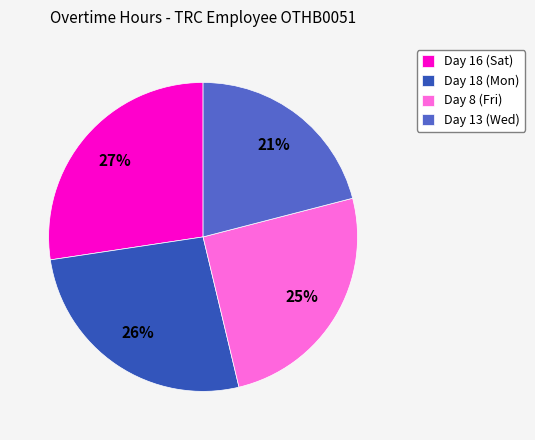

The Day 18 (Mon) slice represents 26% of the pie. True or false?

True